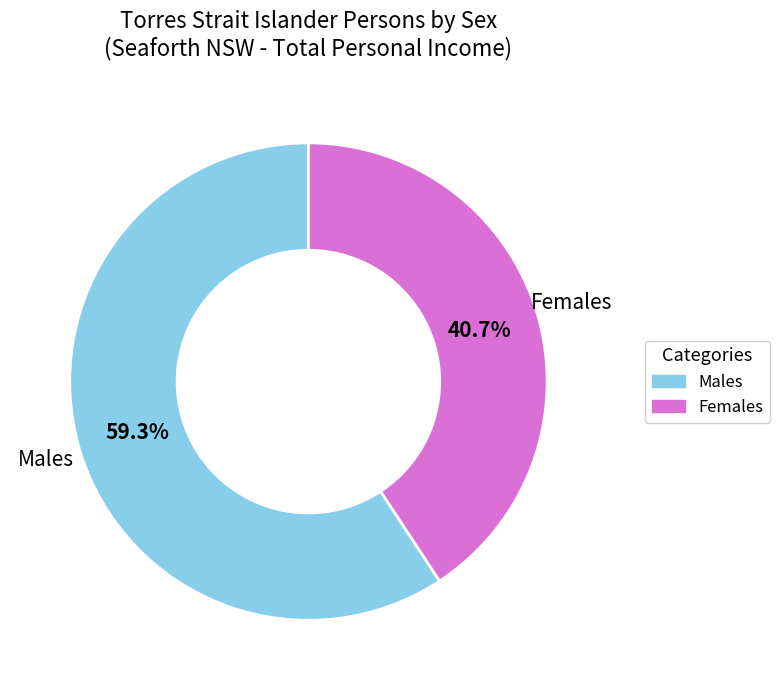

True or false: Females accounts for 49% of the total.

False